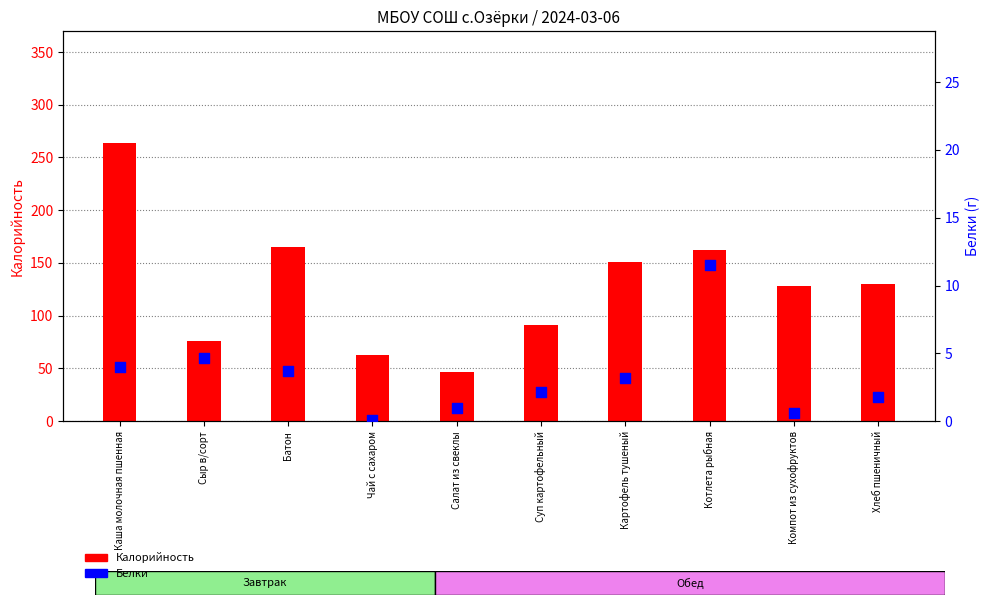

Which series contains the lowest Y value?

Белки